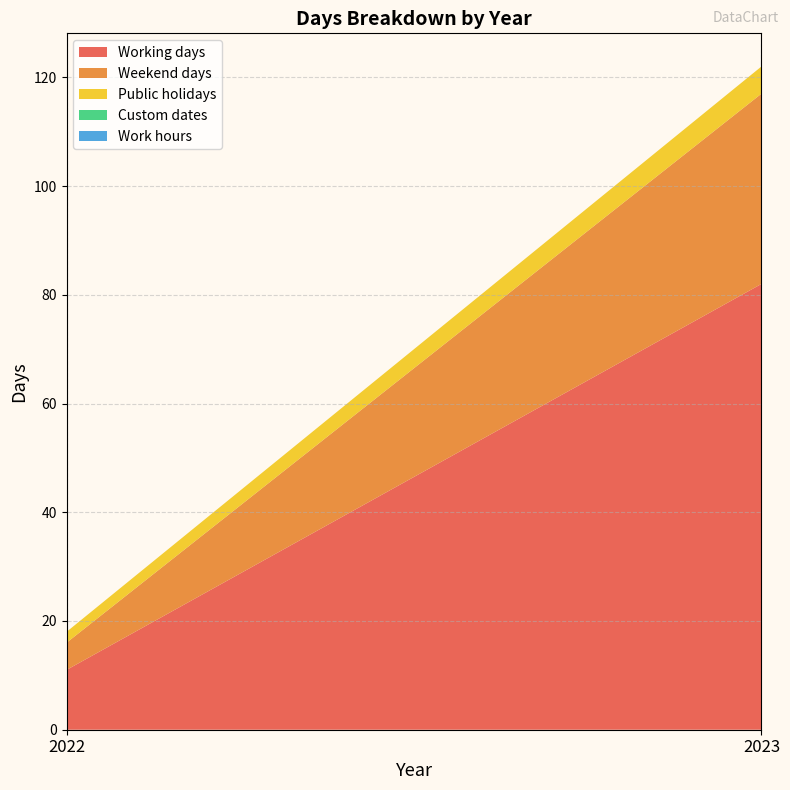

Reading right to left, what are all the values shown in this chart?

Working days: 2023=82	2022=11
Weekend days: 2023=35	2022=5
Public holidays: 2023=5	2022=2
Custom dates: 2023=0	2022=0
Work hours: 2023=0	2022=0